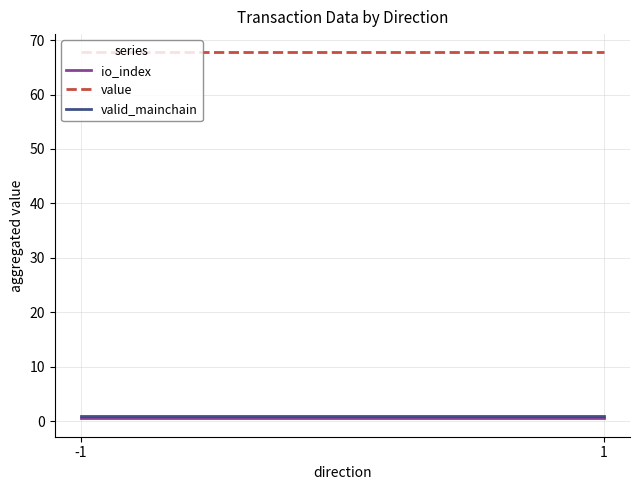

Between -1 and 1, which series saw the biggest shift?

io_index